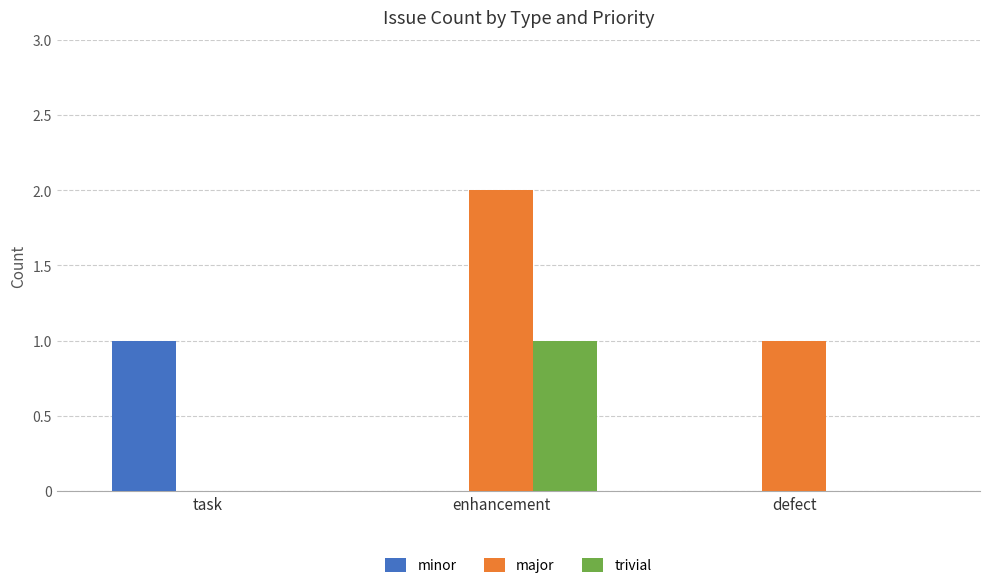

The minor series shows 2 at task. True or false?

False